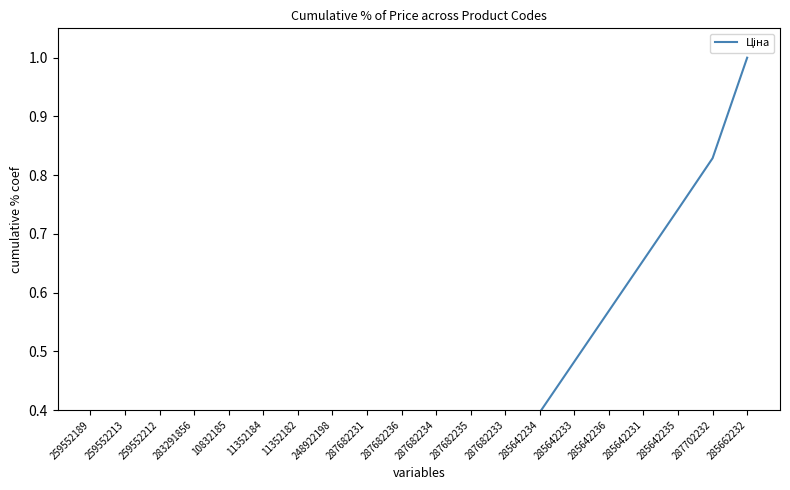

Is it true that the value at 287682234 is 0.1?

False